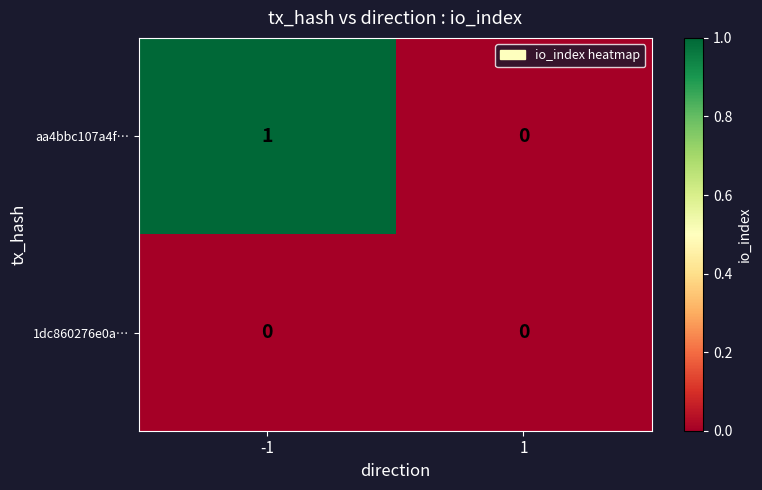

Is it true that aa4bbc107a4f… equals 0 at -1?

False